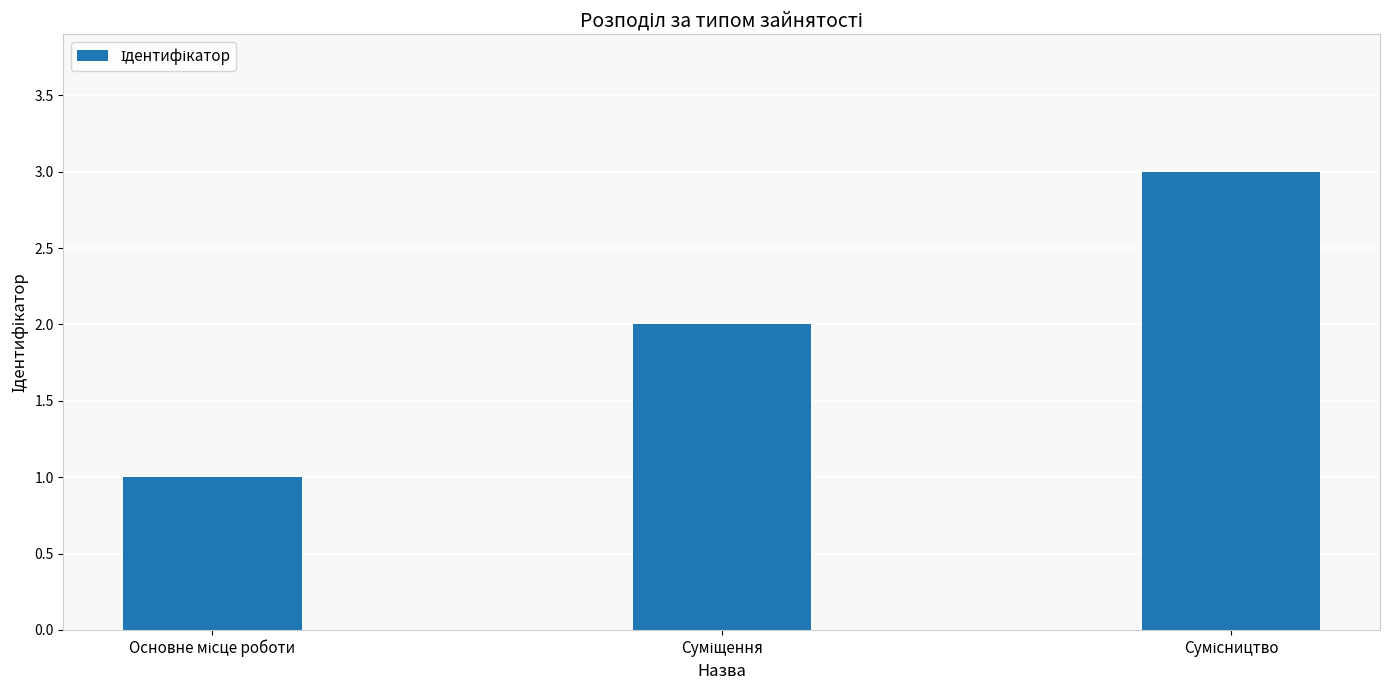

What is the greatest value displayed?

3